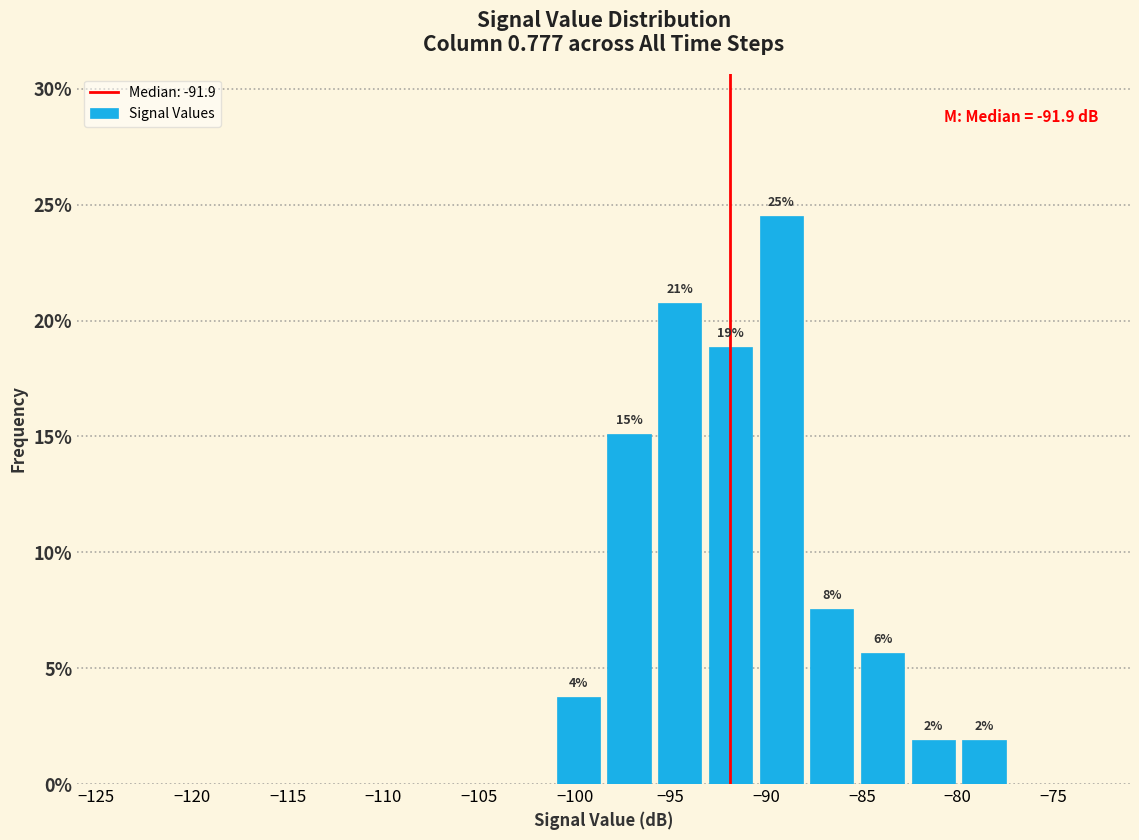

Which range on the x-axis has the tallest bar?

-90.55 to -87.90